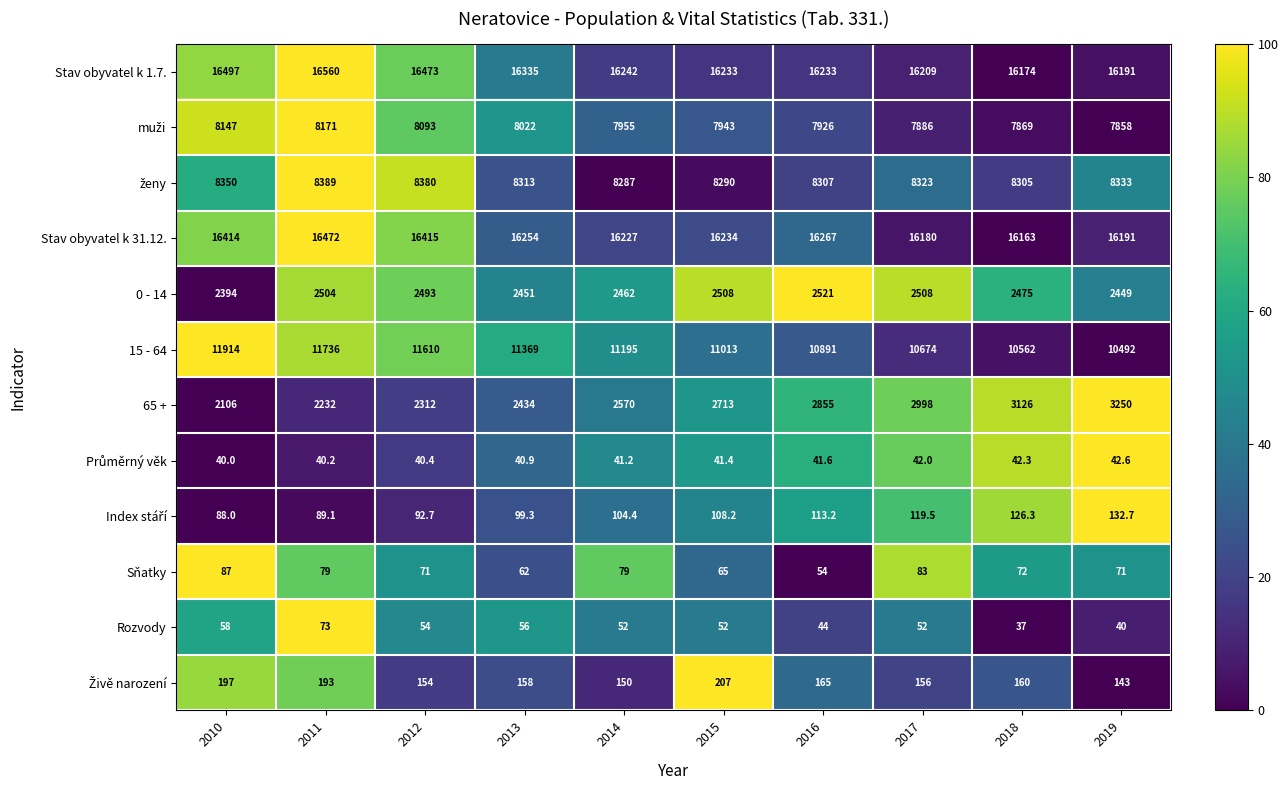

Which series has the widest spread of values?

15 - 64